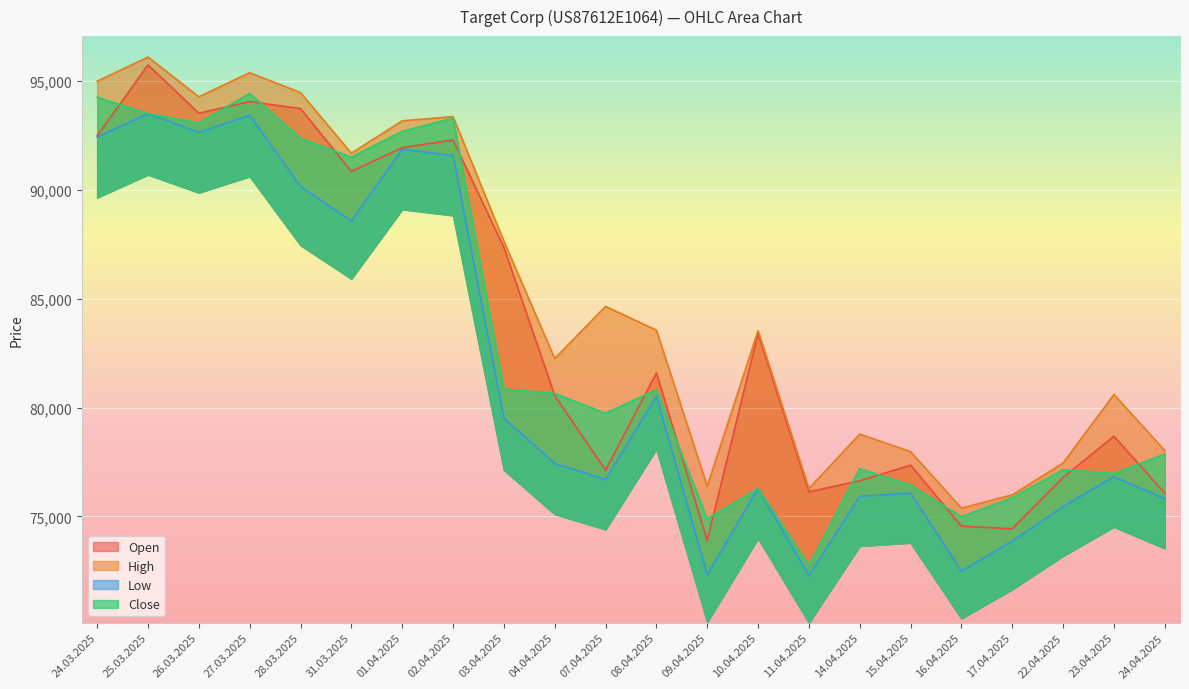

At which label does Close first exceed 80651?

24.03.2025